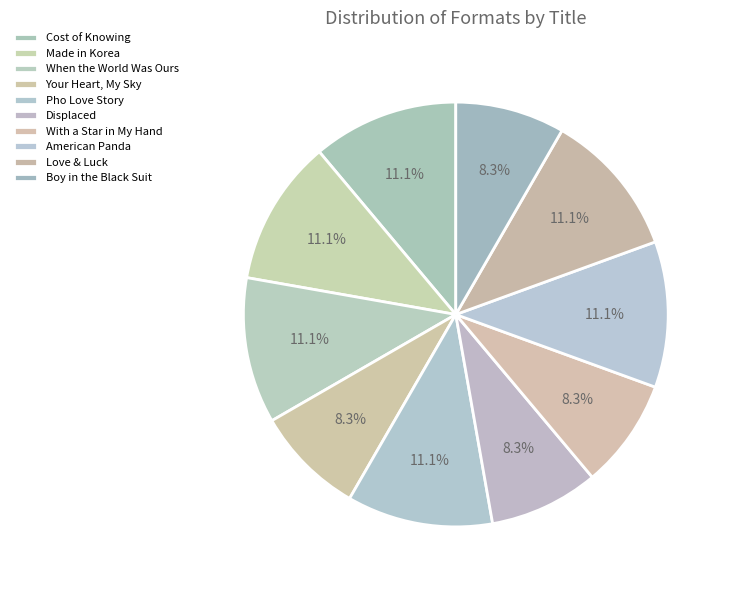

How many slices are in this pie chart?

10